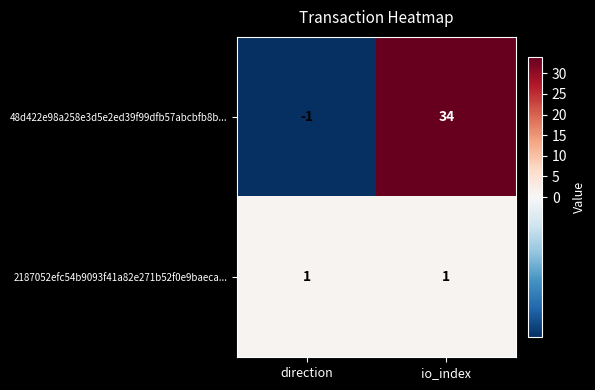

Reading left to right, transcribe all the data shown in this chart.

48d422e98a258e3d5e2ed39f99dfb57abcbfb8b...: direction=-1	io_index=34
2187052efc54b9093f41a82e271b52f0e9baeca...: direction=1	io_index=1